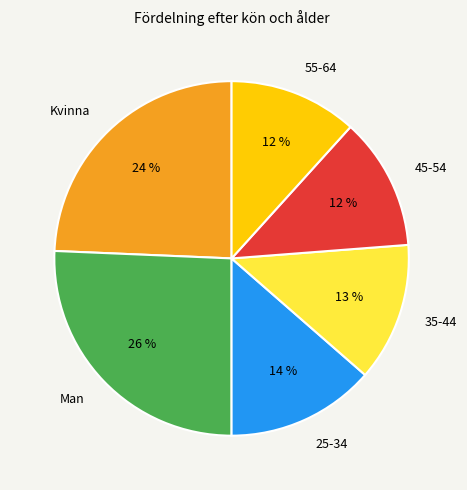

To the nearest percent, what is the combined percentage of Kvinna and 55-64?

36%